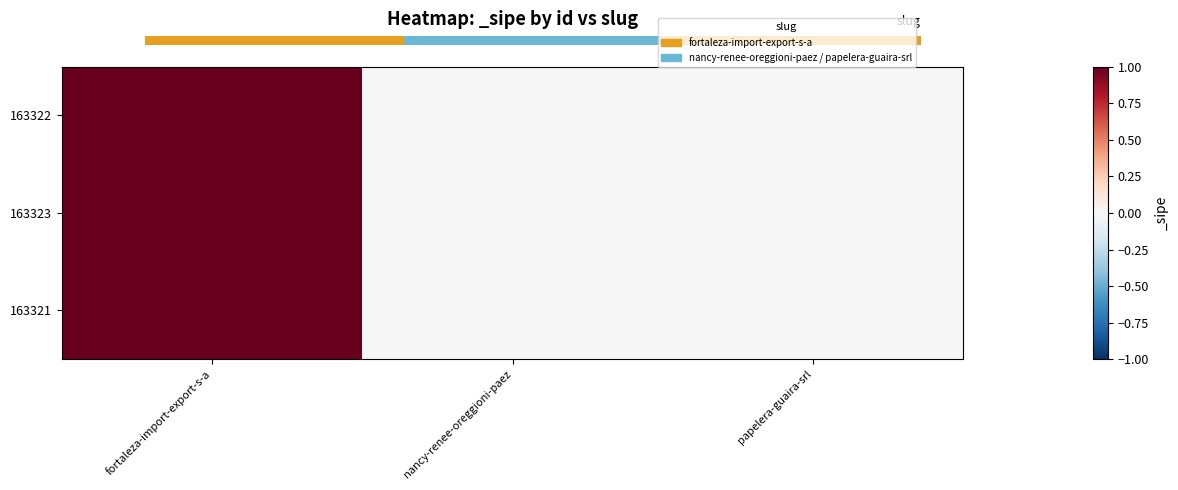

Which series changed the most between fortaleza-import-export-s-a and papelera-guaira-srl?

163322